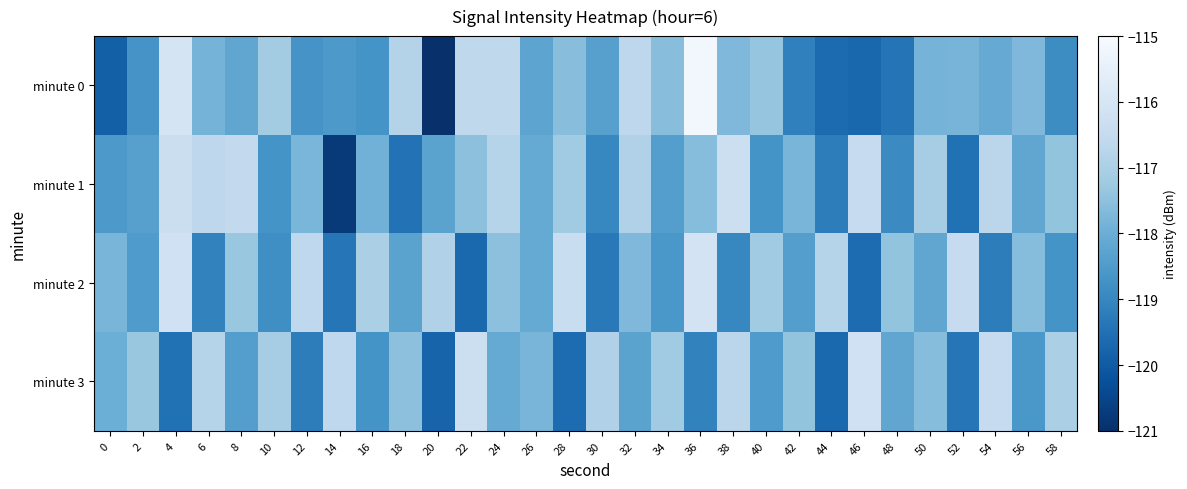

Reading left to right, what are all the values shown in this chart?

minute 0: 0=-119.9	2=-118.7	4=-116.0	6=-117.9	8=-118.2	10=-117.1	12=-118.7	14=-118.6	16=-118.7	18=-116.8	20=-121.0	22=-116.6	24=-116.6	26=-118.2	28=-117.6	30=-118.4	32=-116.7	34=-117.6	36=-115.2	38=-117.7	40=-117.4	42=-119.1	44=-119.6	46=-119.7	48=-119.4	50=-117.9	52=-117.8	54=-118.1	56=-117.7	58=-118.9
minute 1: 0=-118.6	2=-118.4	4=-116.4	6=-116.6	8=-116.6	10=-118.7	12=-117.8	14=-120.8	16=-117.9	18=-119.5	20=-118.3	22=-117.5	24=-116.8	26=-118.1	28=-117.2	30=-119.0	32=-116.9	34=-118.4	36=-117.6	38=-116.3	40=-118.7	42=-117.8	44=-119.2	46=-116.5	48=-118.9	50=-117.1	52=-119.5	54=-116.7	56=-118.2	58=-117.4
minute 2: 0=-117.8	2=-118.5	4=-116.2	6=-119.1	8=-117.3	10=-118.8	12=-116.6	14=-119.4	16=-117.0	18=-118.3	20=-116.9	22=-119.7	24=-117.5	26=-118.1	28=-116.4	30=-119.3	32=-117.7	34=-118.6	36=-116.1	38=-119.0	40=-117.2	42=-118.4	44=-116.8	46=-119.6	48=-117.4	50=-118.2	52=-116.5	54=-119.2	56=-117.6	58=-118.7
minute 3: 0=-118.0	2=-117.3	4=-119.5	6=-116.8	8=-118.4	10=-117.1	12=-119.2	14=-116.6	16=-118.7	18=-117.5	20=-119.8	22=-116.3	24=-118.1	26=-117.8	28=-119.6	30=-116.9	32=-118.3	34=-117.2	36=-119.1	38=-116.7	40=-118.5	42=-117.4	44=-119.7	46=-116.2	48=-118.2	50=-117.6	52=-119.4	54=-116.5	56=-118.6	58=-117.0